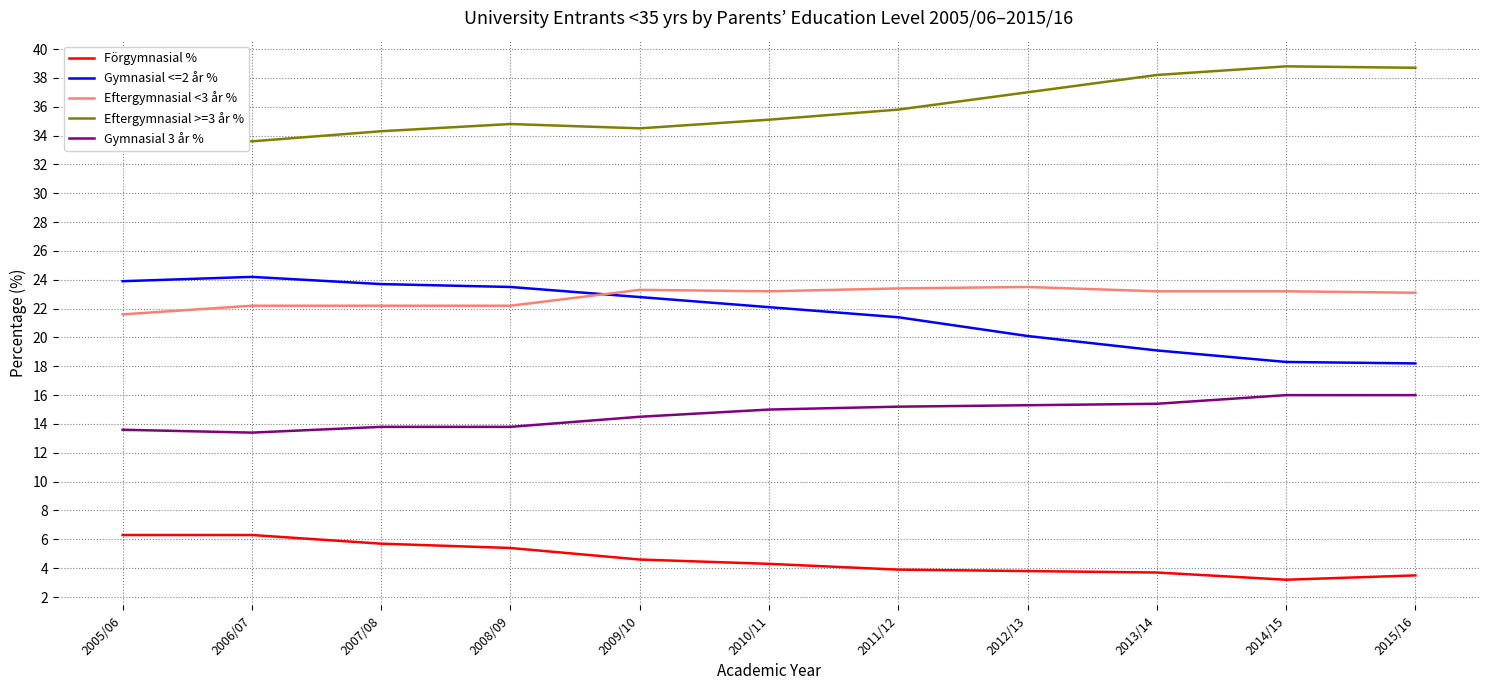

The value of Eftergymnasial >=3 år % at 2012/13 is 37.0. True or false?

True